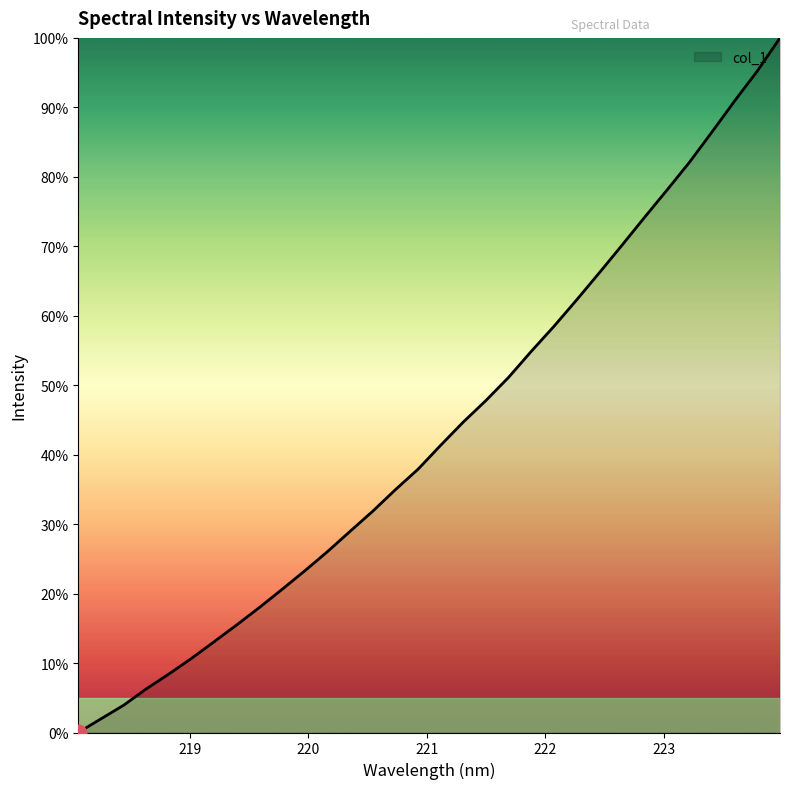

What is the maximum value shown in the chart?

100.0